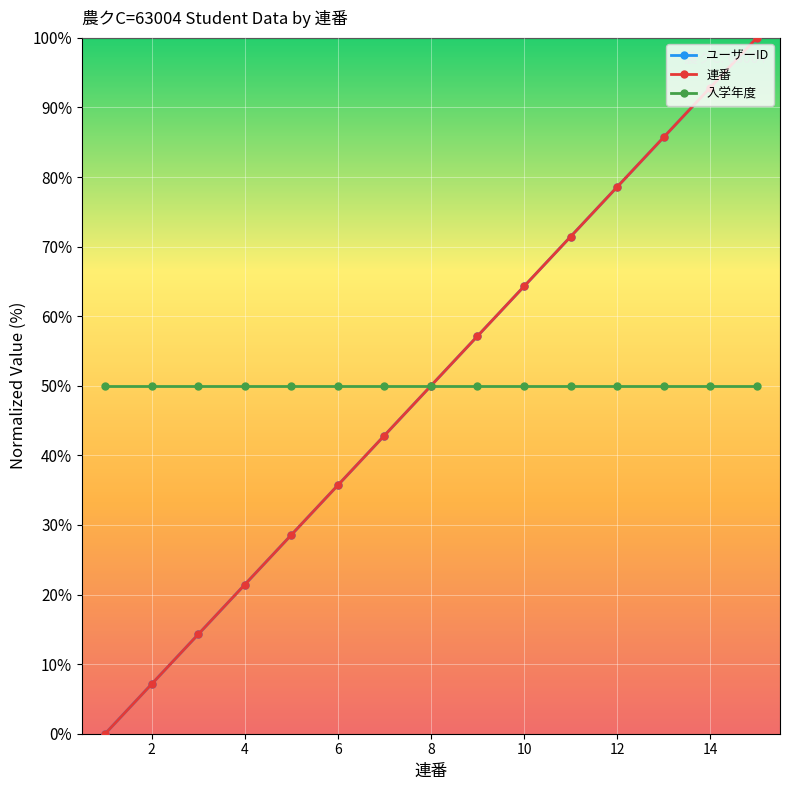

Does the chart have visible grid lines?

Yes